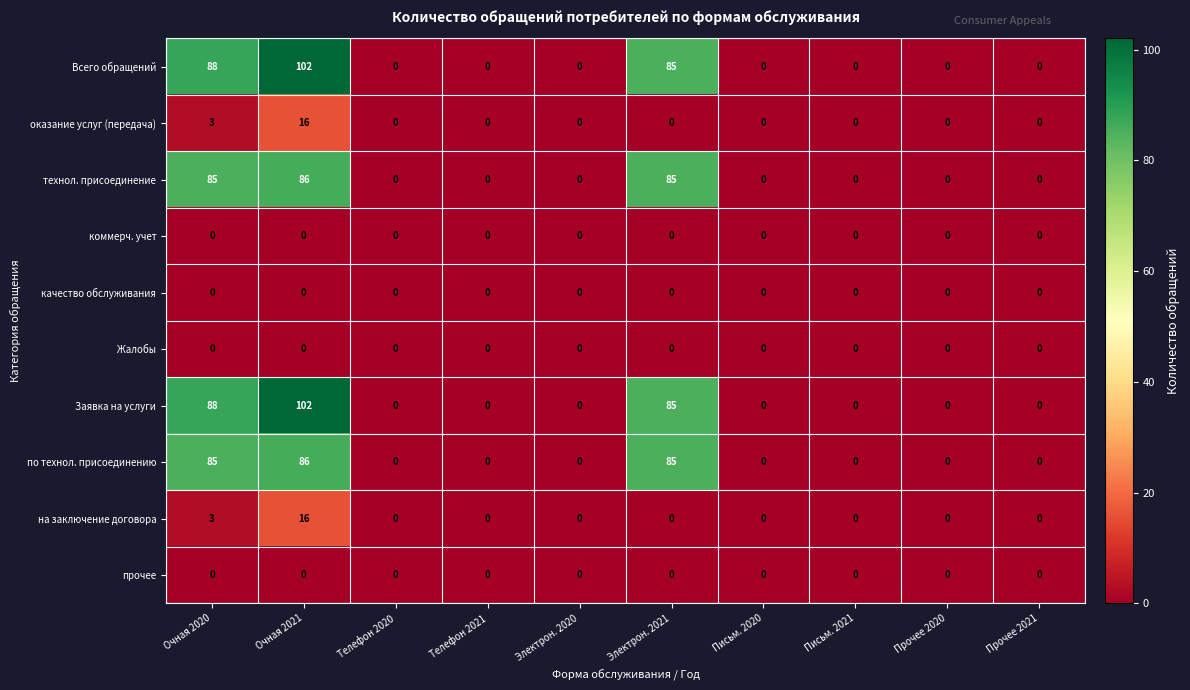

What is the difference between the maximum and second lowest values in the оказание услуг (передача) series?

16